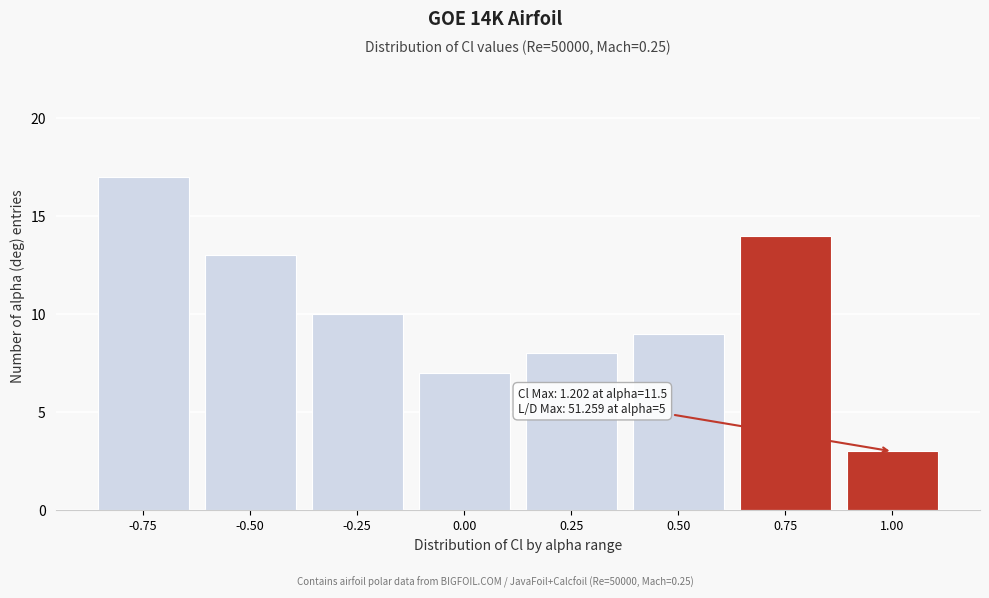

Reading right to left, transcribe all the data shown in this chart.

3	14	9	8	7	10	13	17